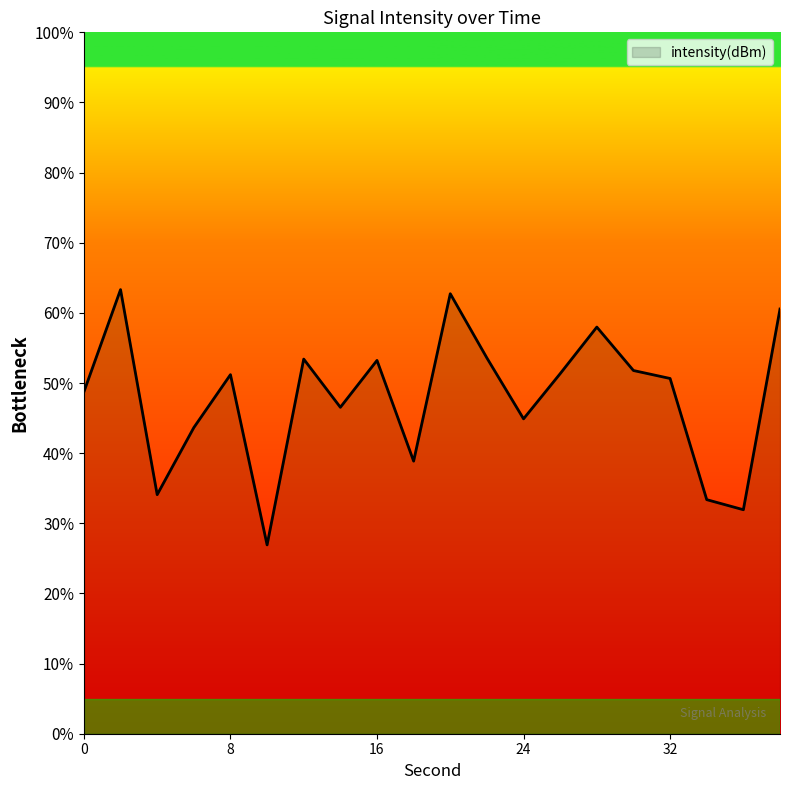

What is the maximum value shown in the chart?

63.3